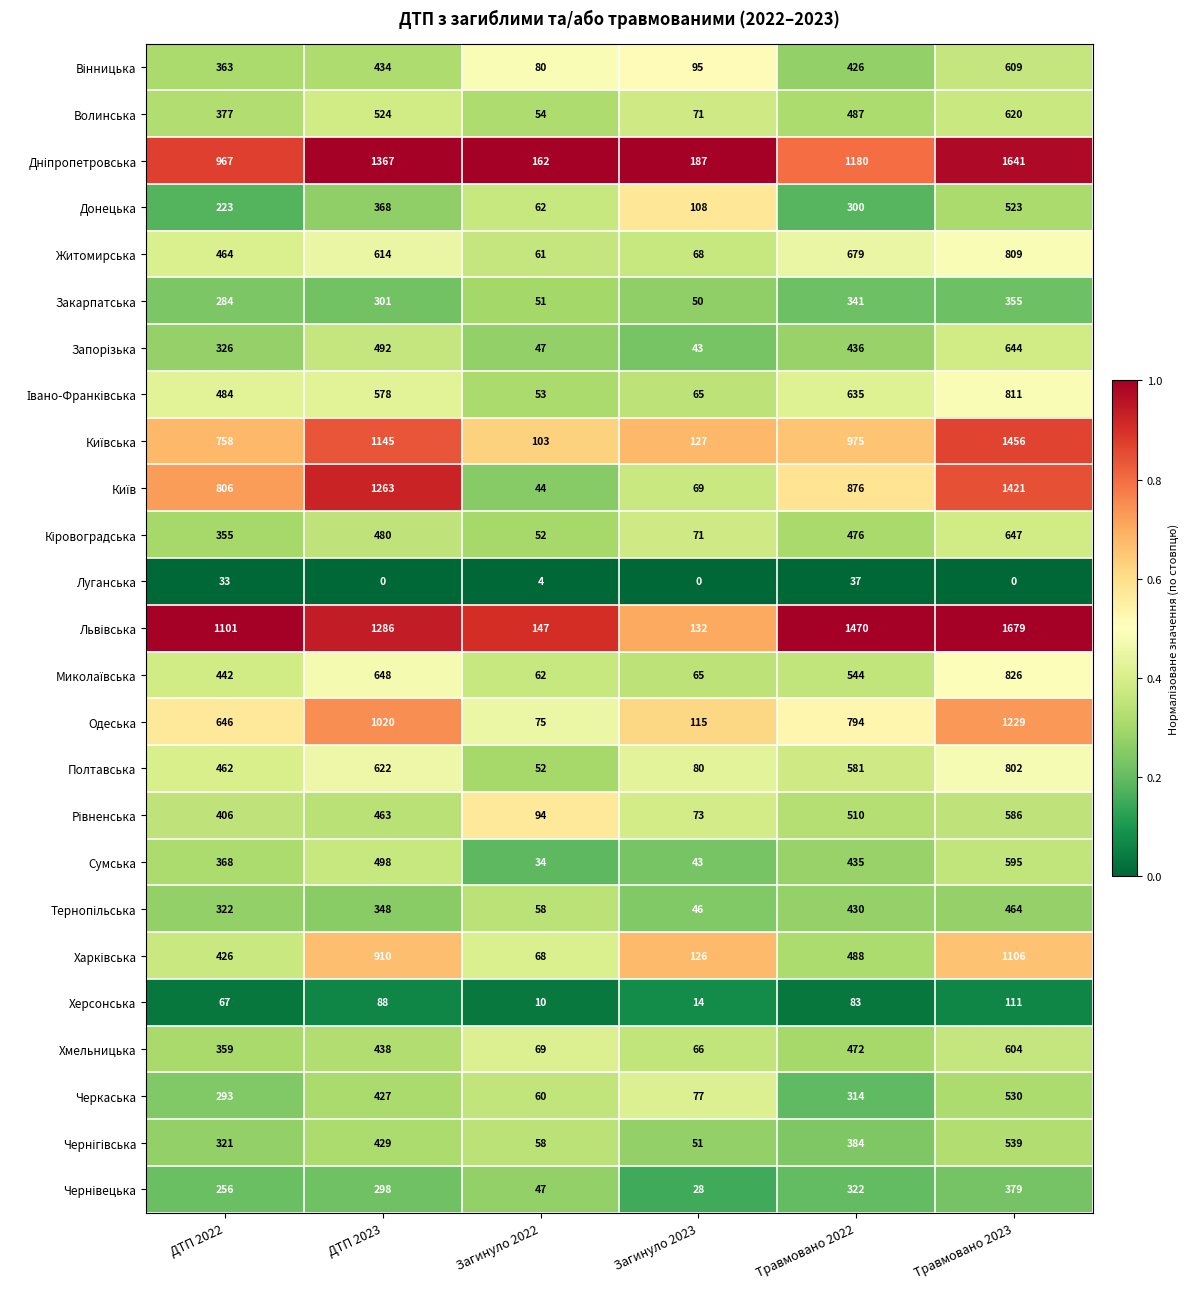

The Херсонська series shows 10 at Загинуло 2022. True or false?

True